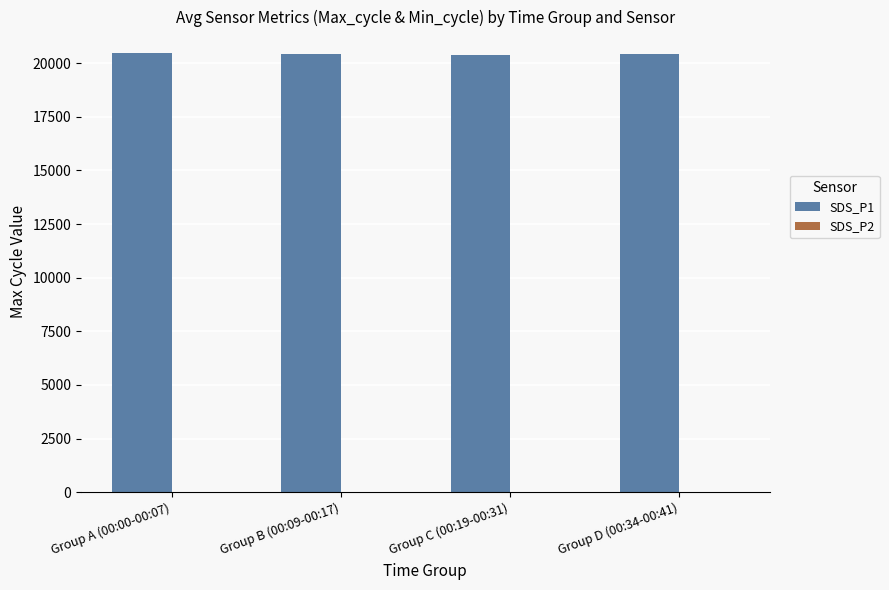

Which series has the largest total across all categories?

SDS_P1